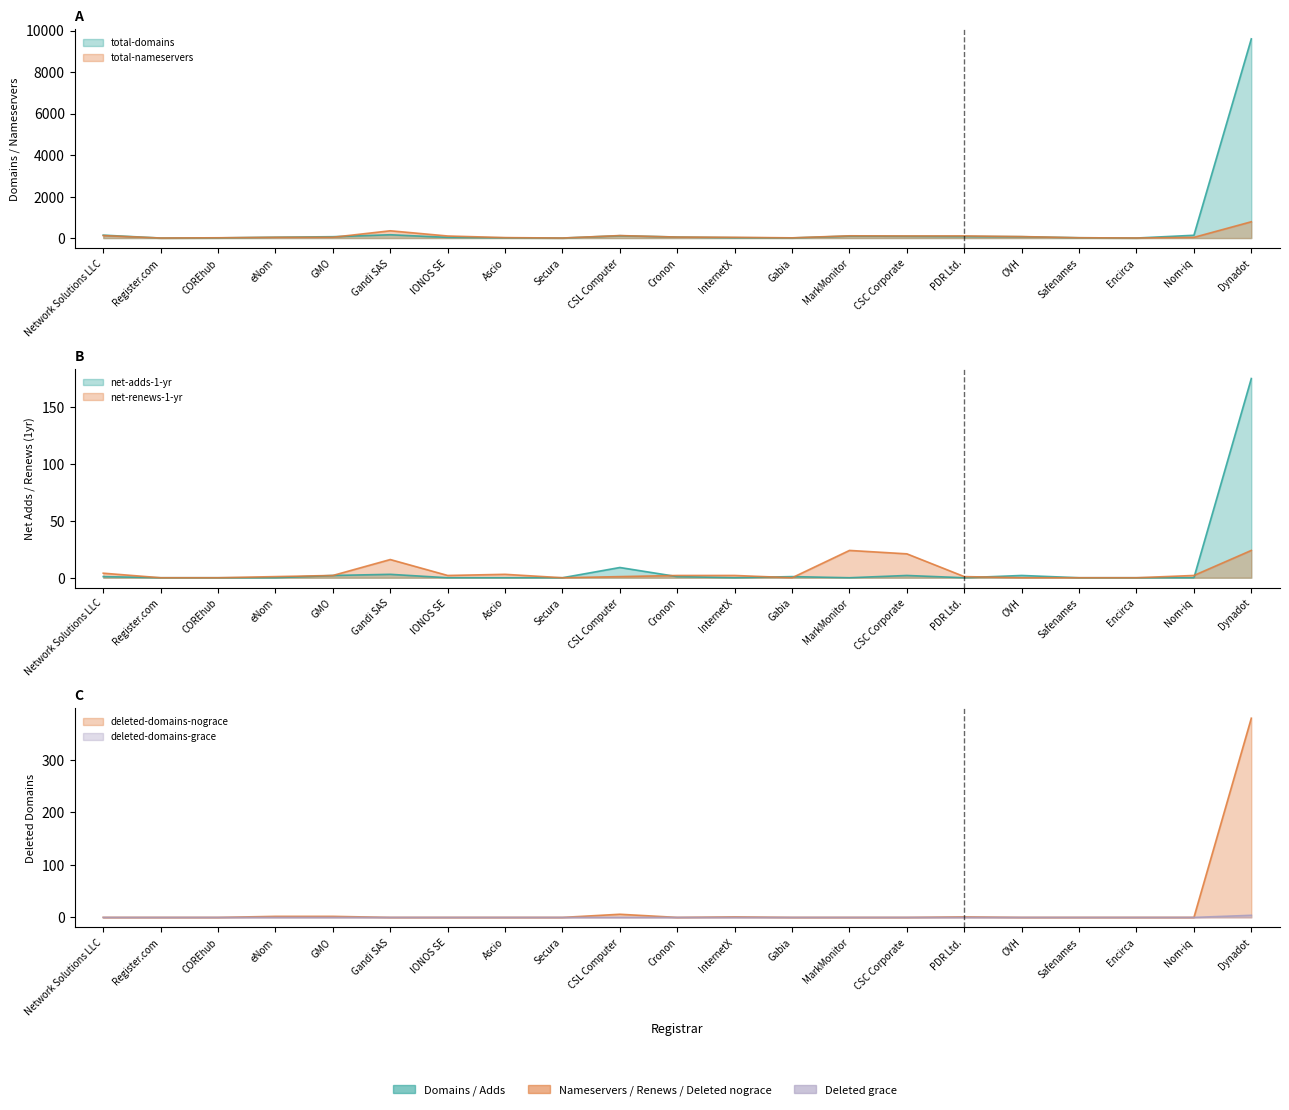

At how many categories does at least one series exceed 1325?

1